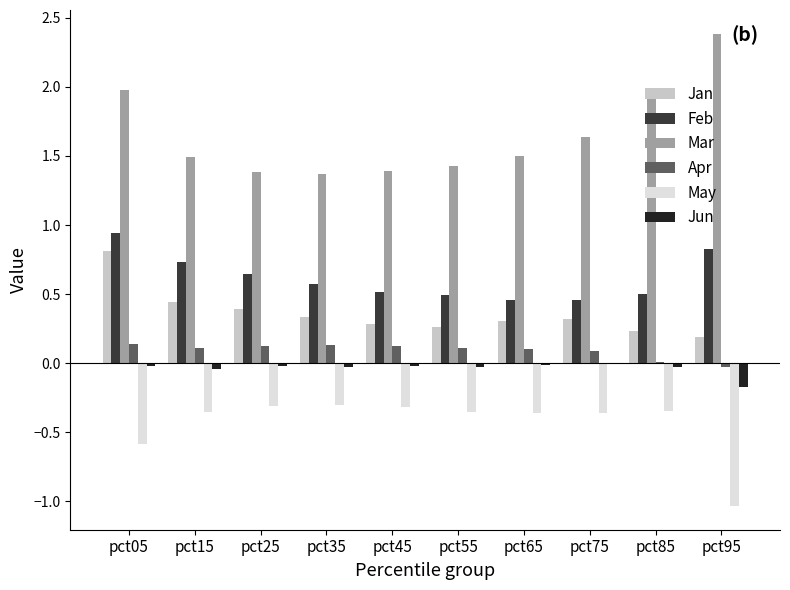

Is it true that Mar equals 1.6 at pct75?

True